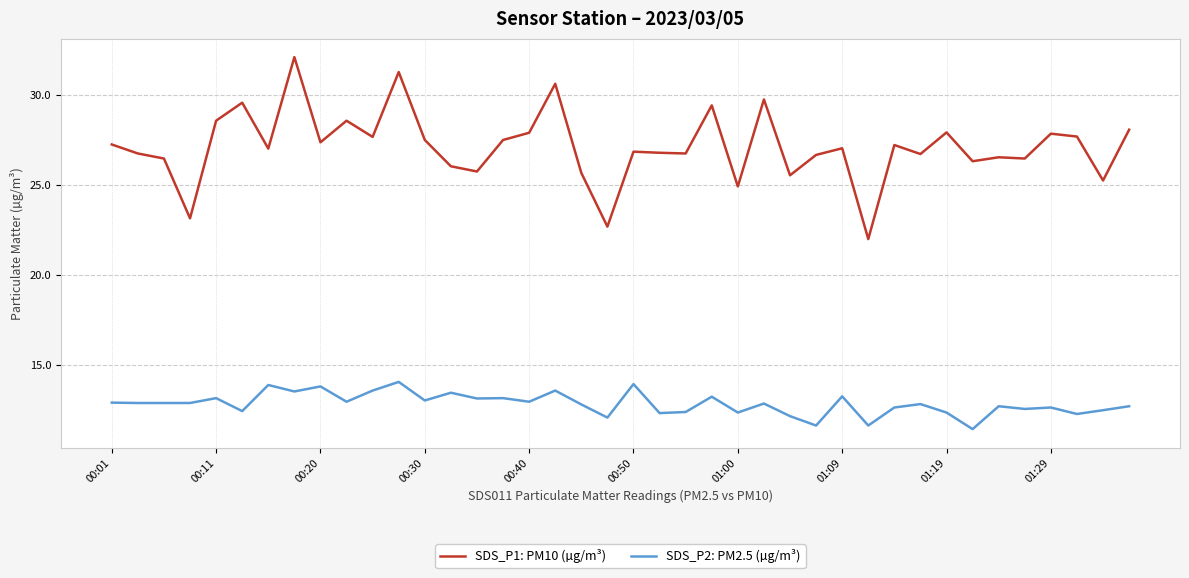

List the series in order of their peak value, lowest first.

SDS_P2: PM2.5 (µg/m³), SDS_P1: PM10 (µg/m³)